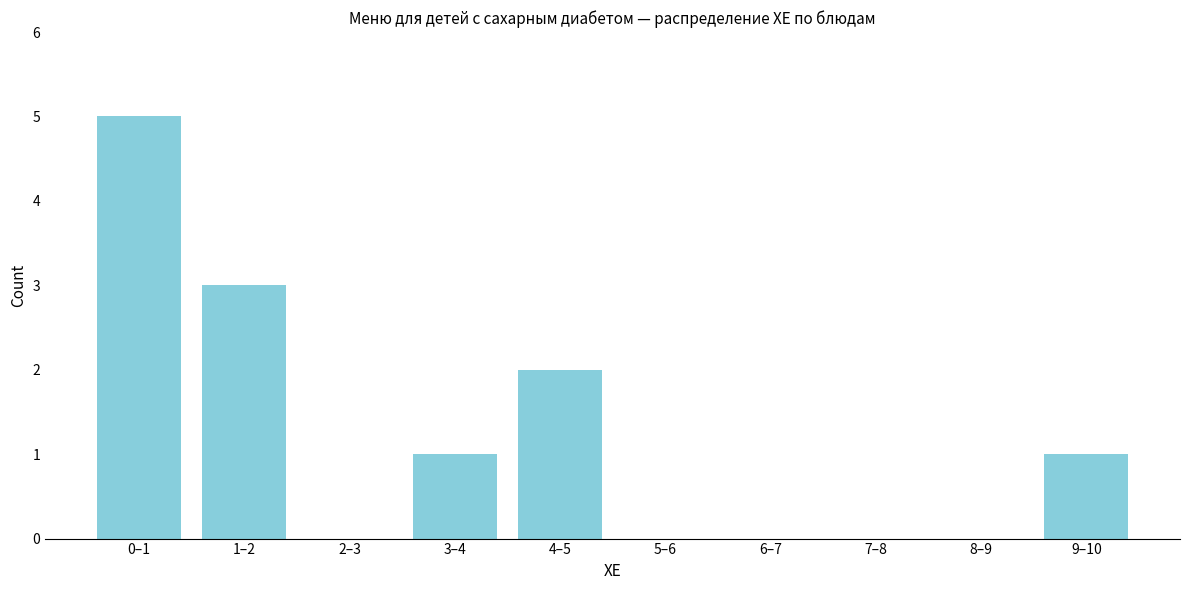

Reading left to right, extract all data points from this chart.

0–1=5	1–2=3	2–3=0	3–4=1	4–5=2	5–6=0	6–7=0	7–8=0	8–9=0	9–10=1